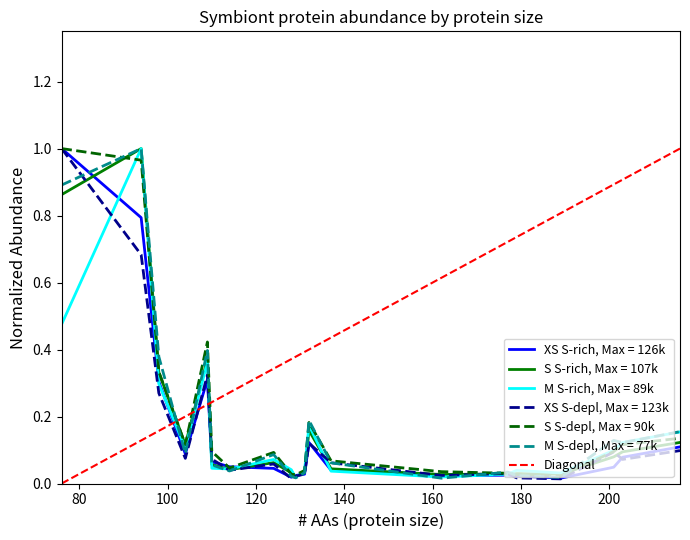

Reading left to right, transcribe all the data shown in this chart.

XS S-rich: 1.0	0.8	0.3	0.1	0.3	0.1	0.0	0.0	0.0	0.0	0.0	0.1	0.0	0.0	0.0	0.0	0.0	0.0	0.1	0.1
S S-rich: 0.9	1.0	0.3	0.1	0.4	0.1	0.0	0.1	0.0	0.0	0.0	0.2	0.0	0.0	0.0	0.0	0.0	0.1	0.1	0.1
M S-rich: 0.5	1.0	0.3	0.1	0.4	0.0	0.0	0.1	0.0	0.0	0.0	0.2	0.0	0.0	0.0	0.0	0.0	0.1	0.1	0.2
XS S-depl: 1.0	0.7	0.3	0.1	0.3	0.1	0.0	0.1	0.0	0.0	0.0	0.1	0.1	0.0	0.0	0.0	0.0	0.1	0.1	0.1
S S-depl: 1.0	1.0	0.3	0.1	0.4	0.1	0.0	0.1	0.0	0.0	0.0	0.2	0.1	0.0	0.0	0.0	0.0	0.1	0.1	0.1
M S-depl: 0.9	1.0	0.4	0.1	0.4	0.1	0.0	0.1	0.0	0.0	0.0	0.2	0.1	0.0	0.0	0.0	0.0	0.1	0.1	0.2